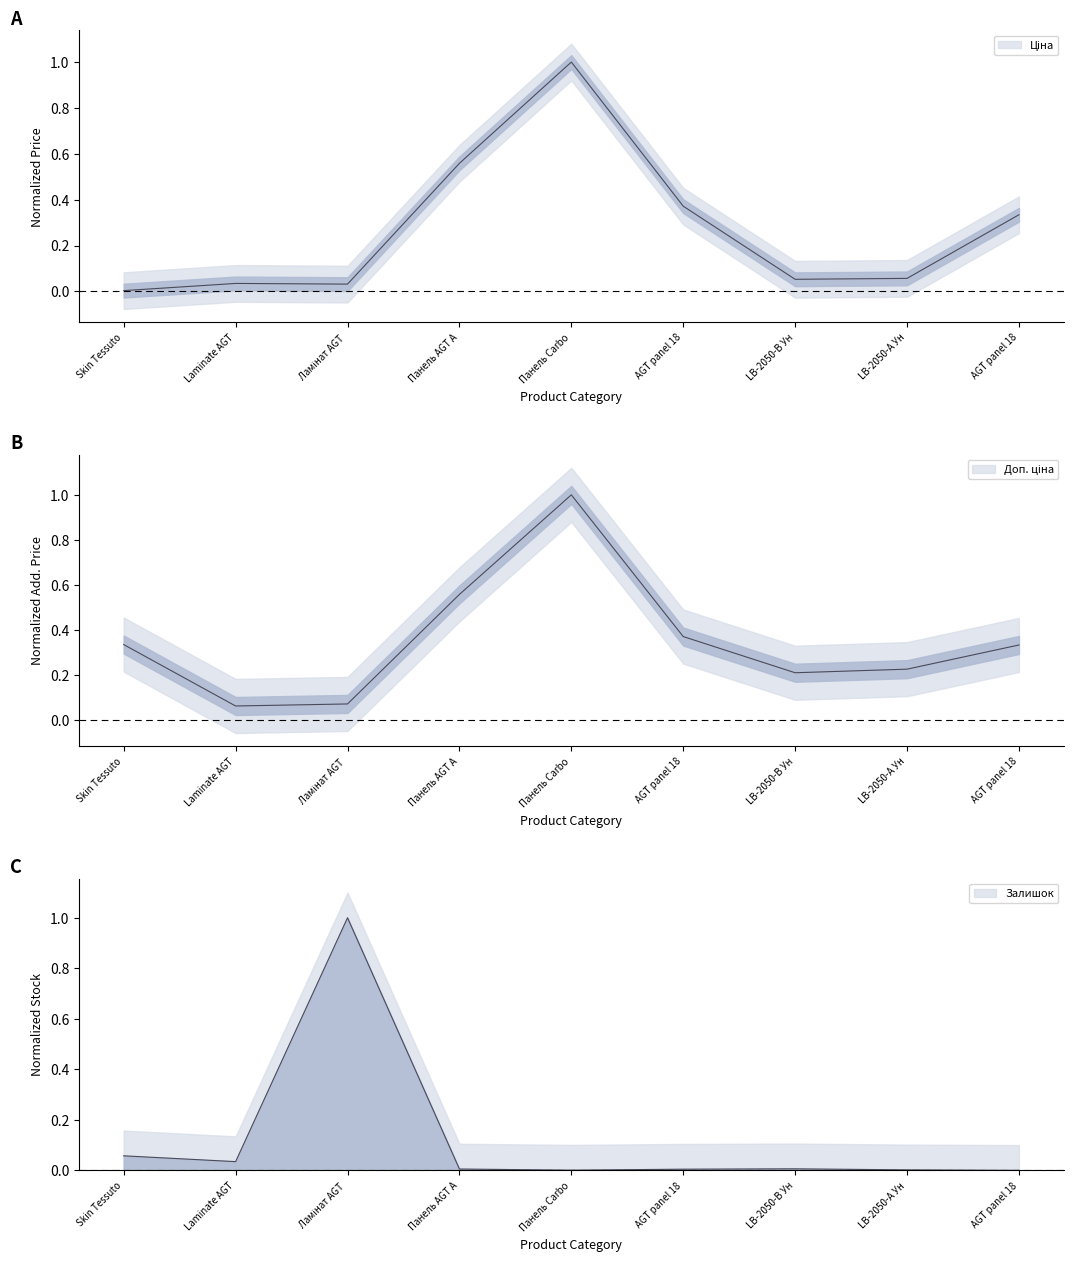

Which series has the largest total across all categories?

Доп. ціна